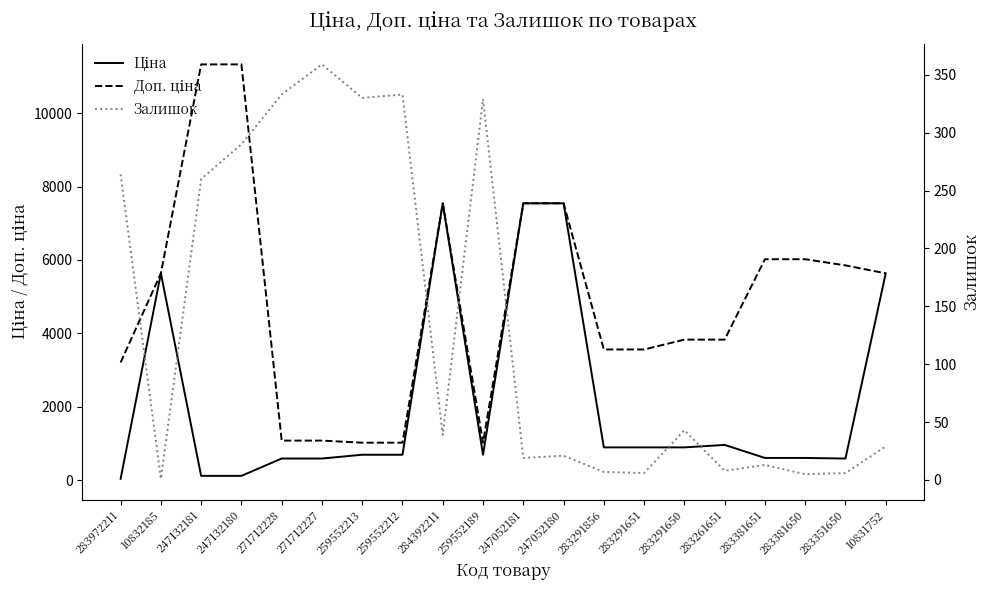

How many data points in Доп. ціна are less than 5636?

10